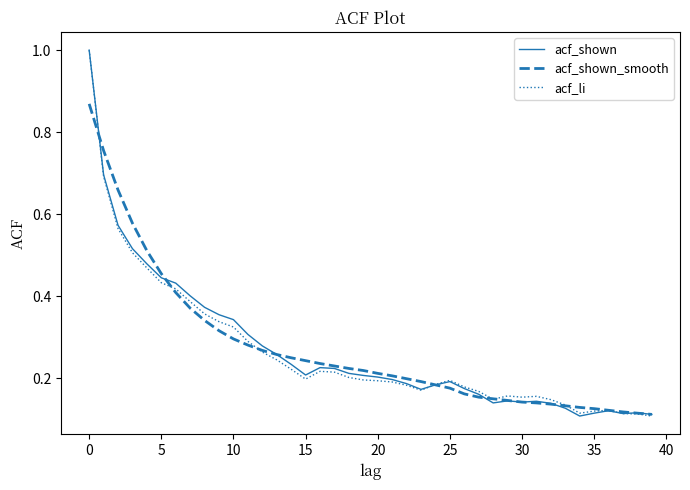

What is the maximum value for acf_shown?

1.0